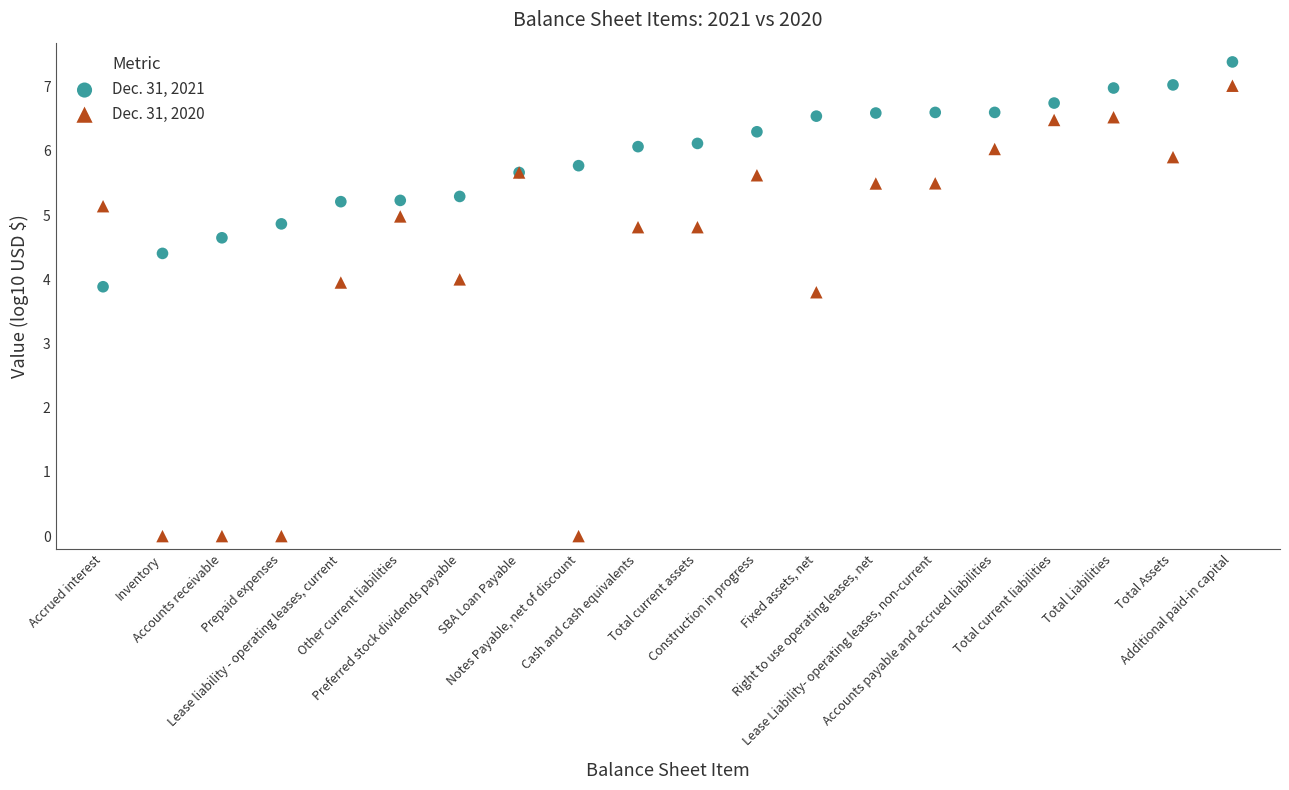

Which series has the largest Y range (max minus min)?

Dec. 31, 2020